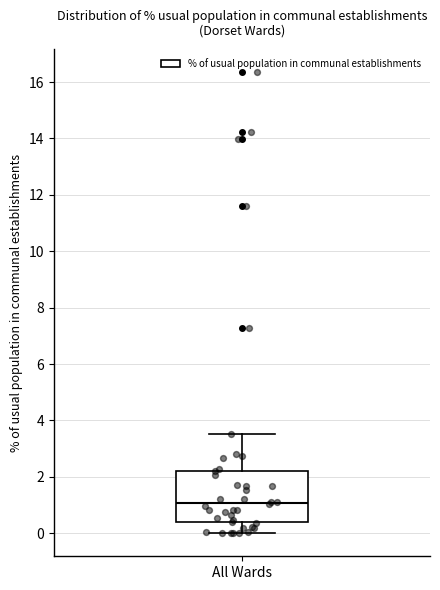

Transcribe this box plot: give where the median line is, the range the box spans, and where the two whiskers end, as read against the y-axis. The values are not printed on the chart, so give them approximately, as read against the axis.

median 1.0, box 0.4 to 2.2, whiskers 0.0 to 3.6